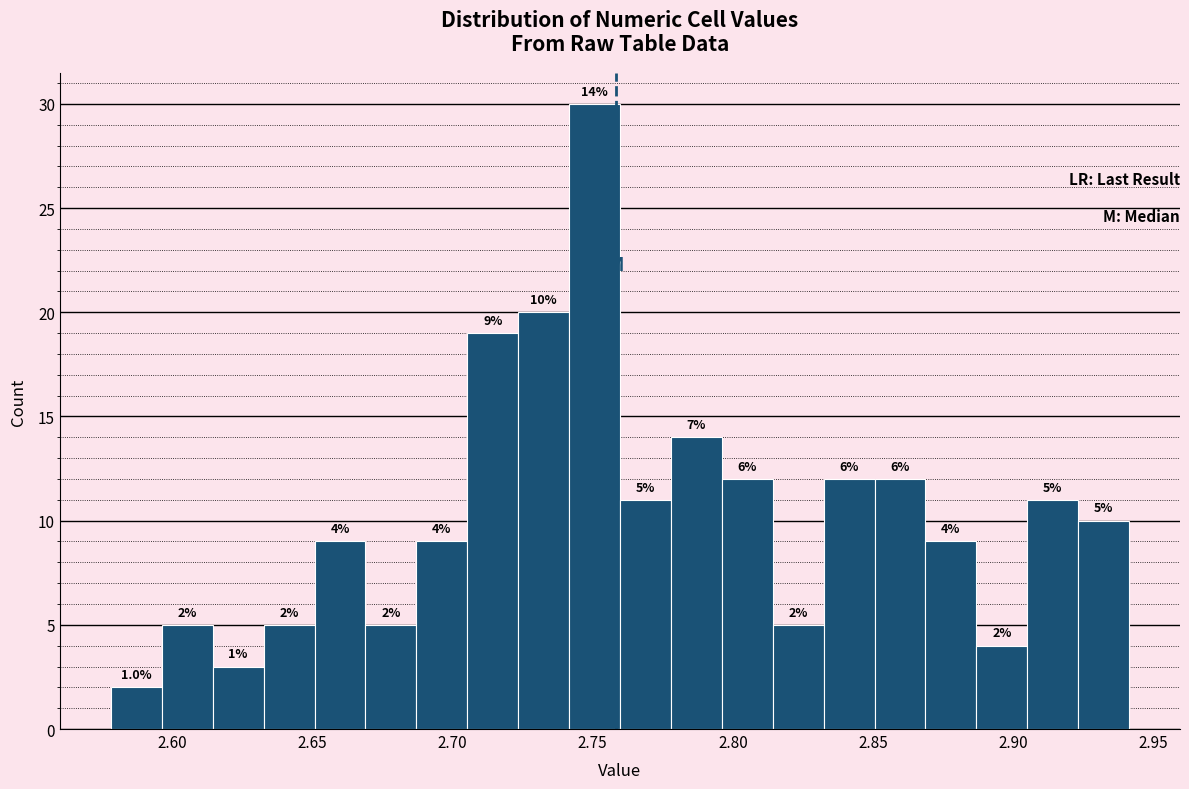

Read against the x-axis, roughly where is the centre of the tallest bar?

2.750